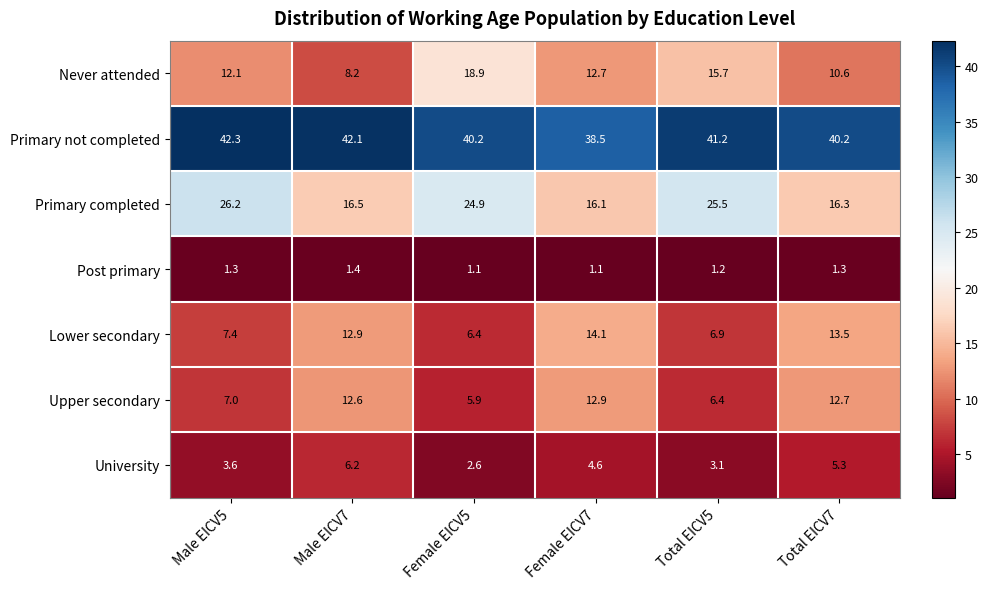

Between Male EICV5 and Total EICV5, which series saw the biggest shift?

Never attended